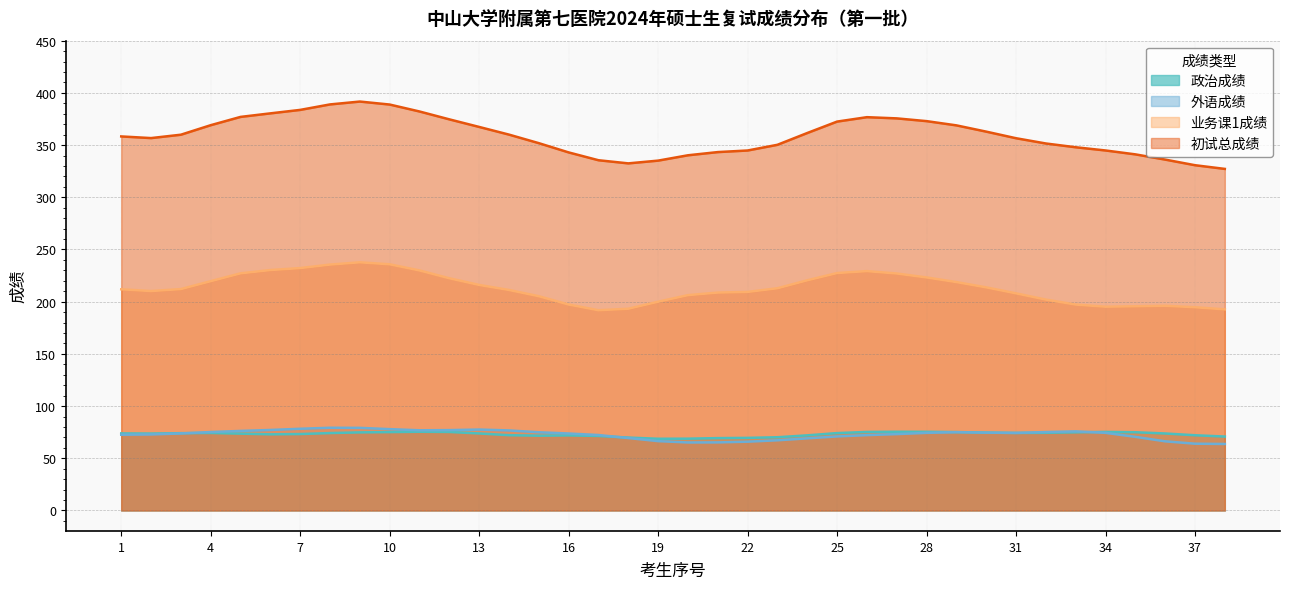

What is the maximum value shown in the chart?

391.7